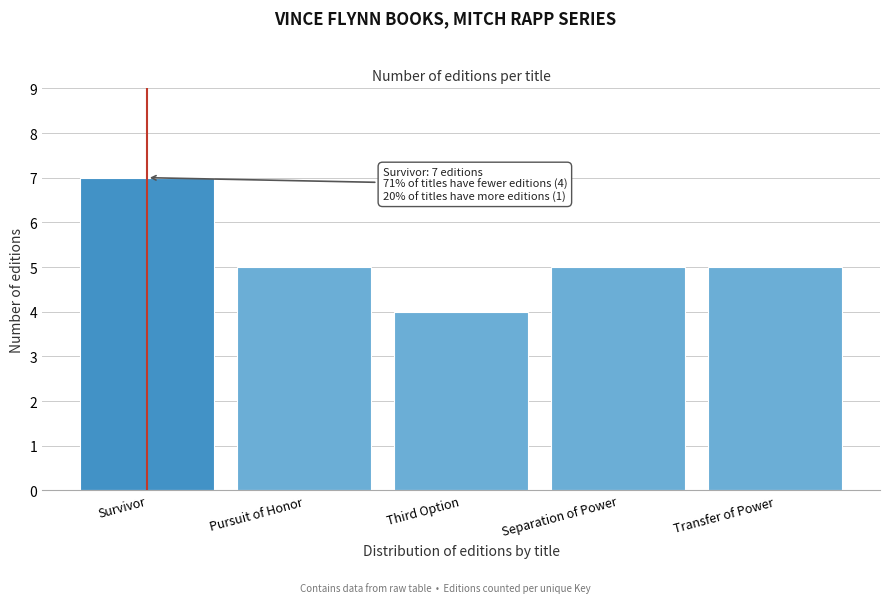

Reading right to left, transcribe all the data shown in this chart.

5	5	4	5	7